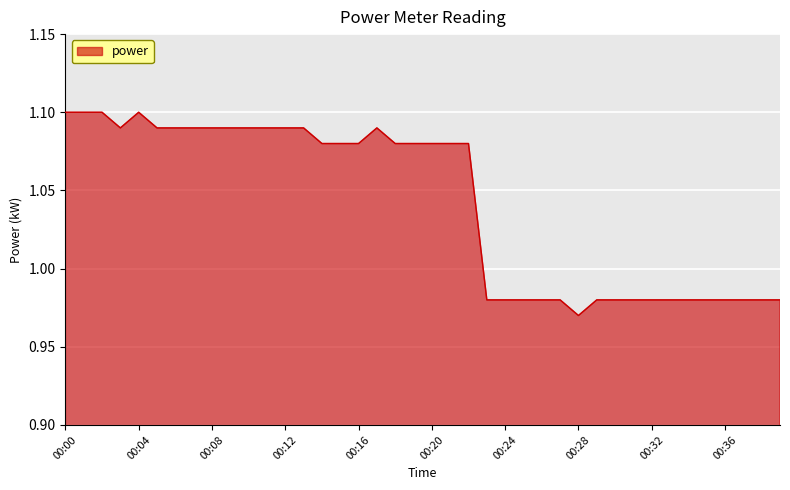

Rank the categories by value from highest to lowest.

00:00, 00:01, 00:02, 00:04, 00:03, 00:05, 00:06, 00:07, 00:08, 00:09, 00:10, 00:11, 00:12, 00:13, 00:17, 00:14, 00:15, 00:16, 00:18, 00:19, 00:20, 00:21, 00:22, 00:23, 00:24, 00:25, 00:26, 00:27, 00:29, 00:30, 00:31, 00:32, 00:33, 00:34, 00:35, 00:36, 00:37, 00:38, 00:39, 00:28